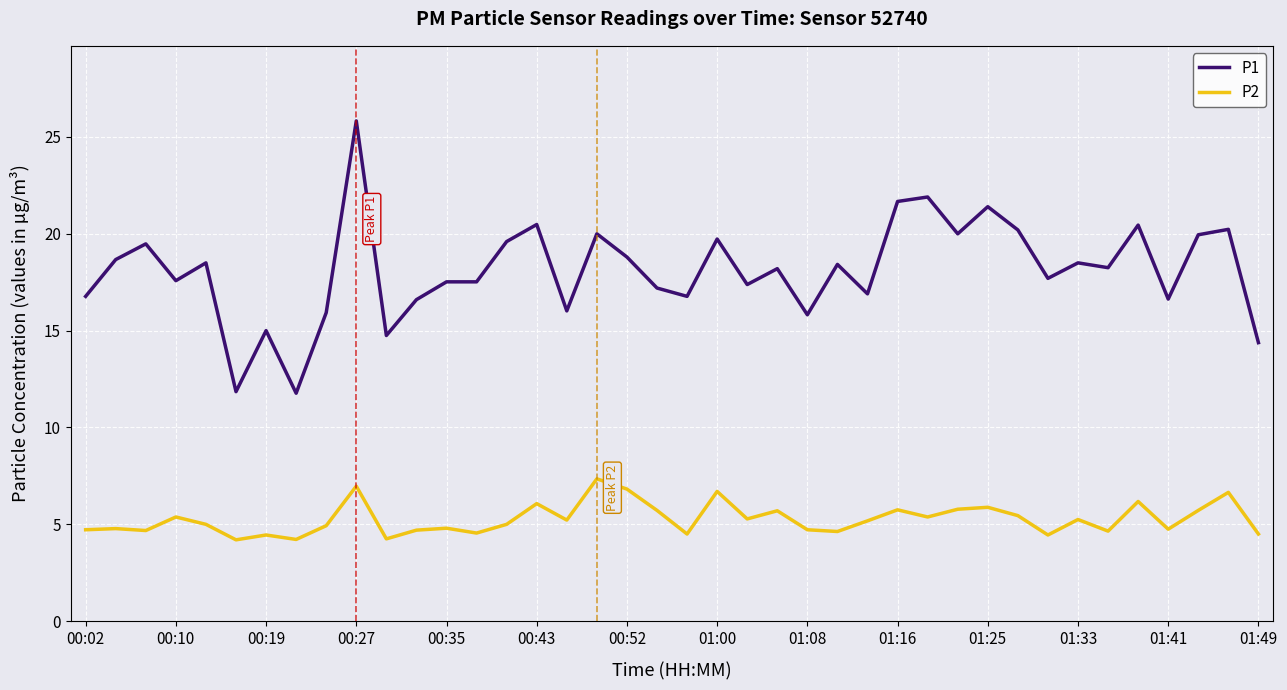

Is this an area chart (filled region under the line)?

No